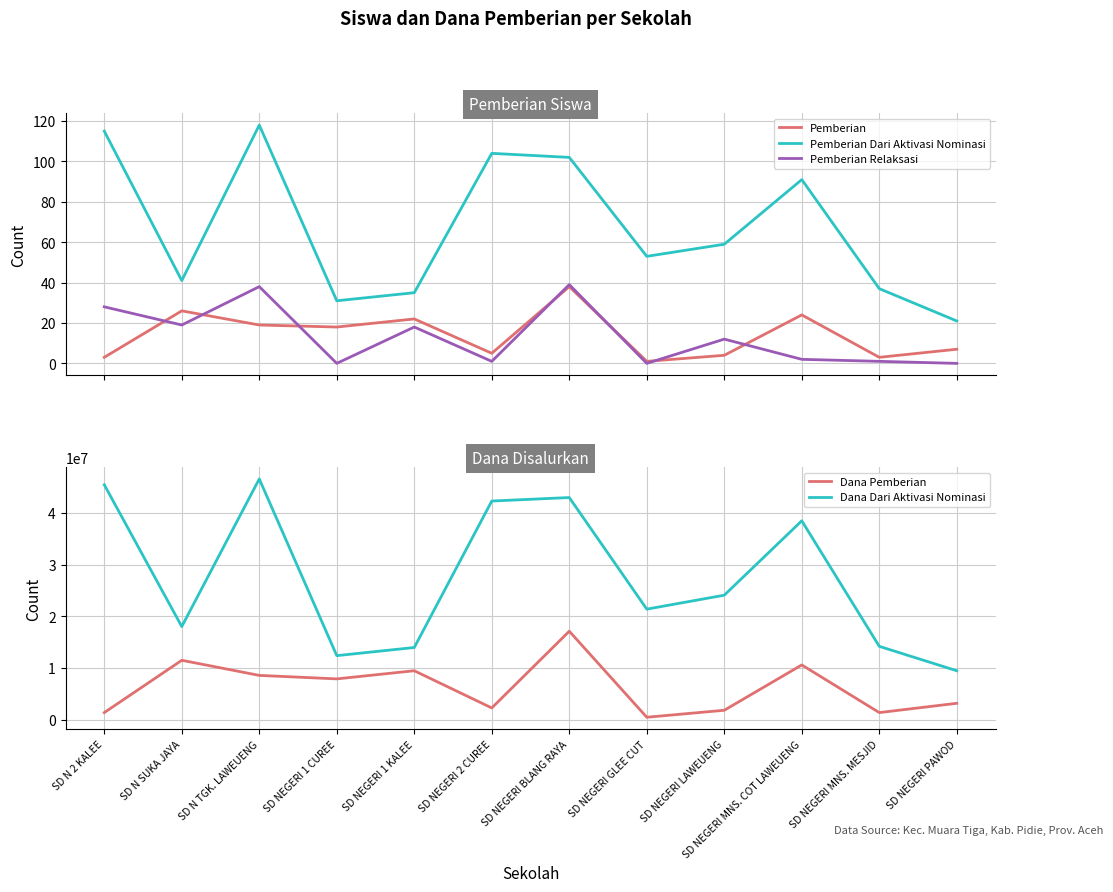

True or false: Dana Pemberian and Pemberian Relaksasi cross at least once.

False